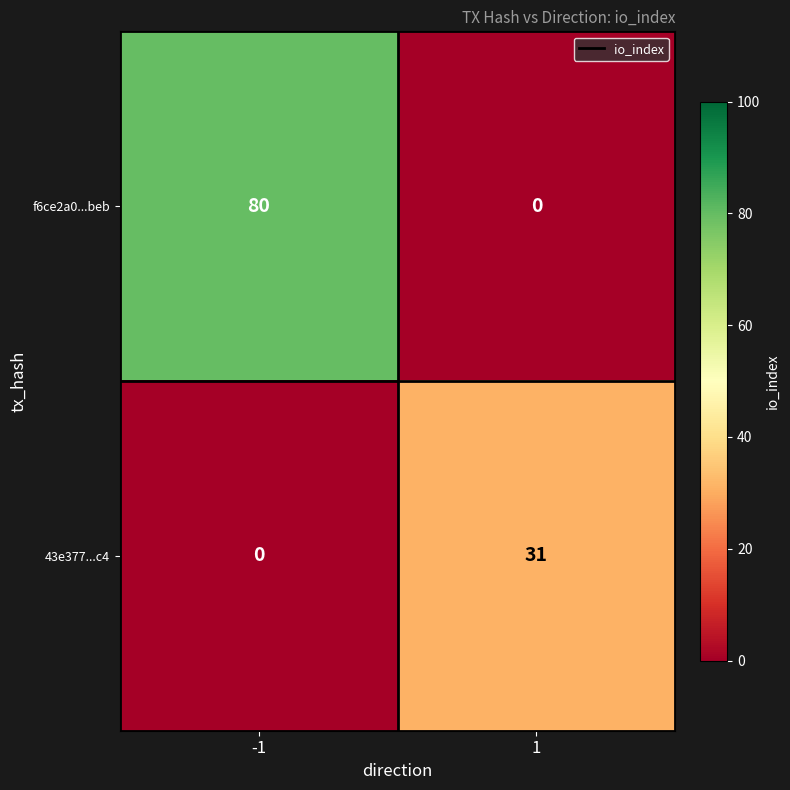

The value of 43e377...c4 at 1 is 31. True or false?

True